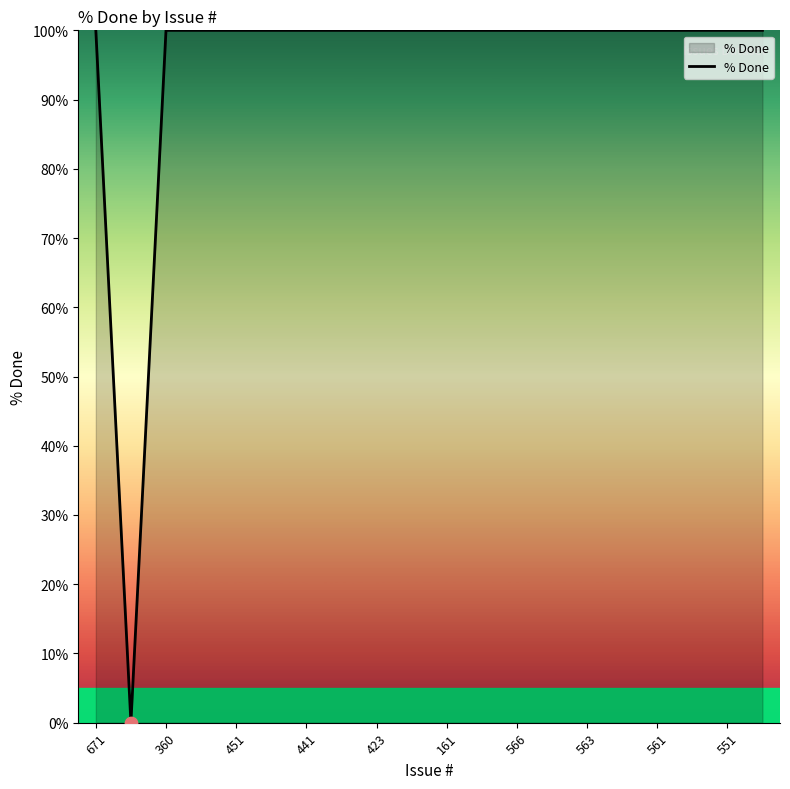

What is the maximum value shown in the chart?

100